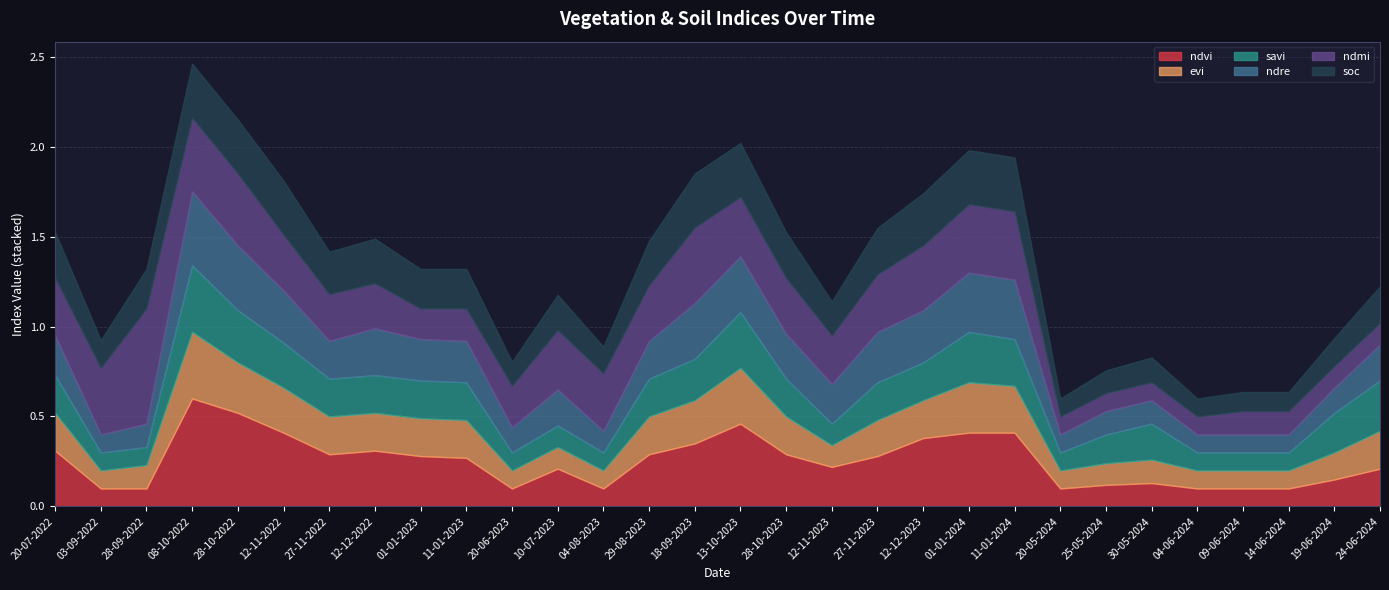

True or false: ndvi and evi cross at least once.

True